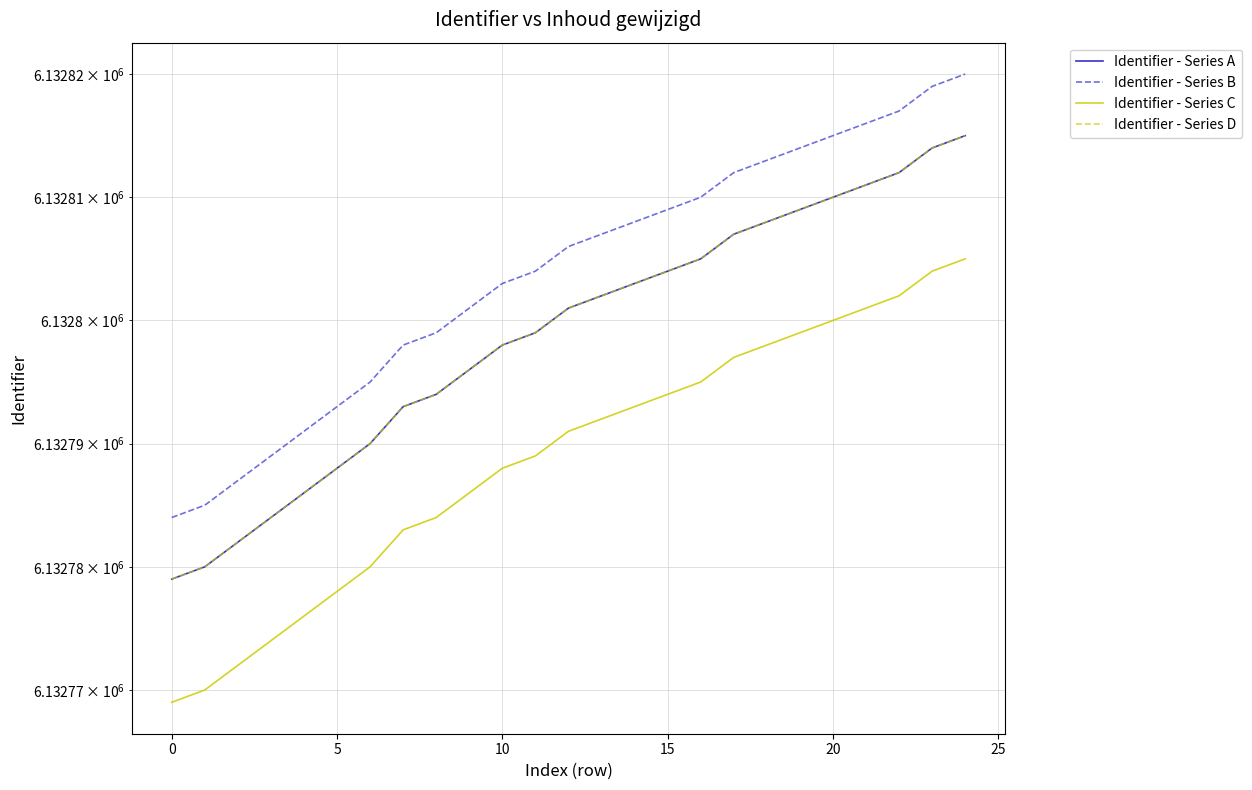

True or false: Identifier - Series A has more than 2 points higher than both neighbors.

False